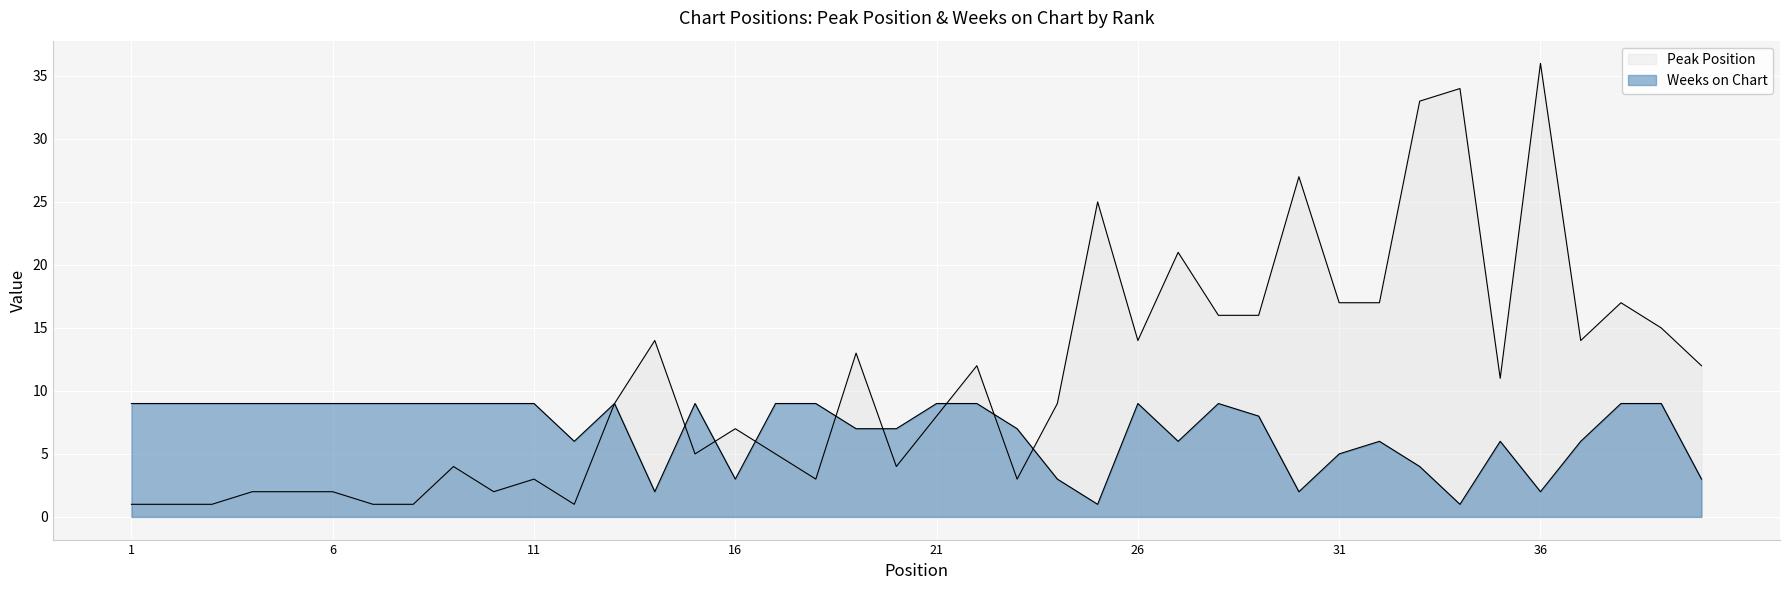

Reading left to right, list all the values displayed in this chart.

Peak Position: 1=1	2=1	3=1	4=2	5=2	6=2	7=1	8=1	9=4	10=2	11=3	12=1	13=9	14=14	15=5	16=7	17=5	18=3	19=13	20=4	21=8	22=12	23=3	24=9	25=25	26=14	27=21	28=16	29=16	30=27	31=17	32=17	33=33	34=34	35=11	36=36	37=14	38=17	39=15	40=12
Weeks on Chart: 1=9	2=9	3=9	4=9	5=9	6=9	7=9	8=9	9=9	10=9	11=9	12=6	13=9	14=2	15=9	16=3	17=9	18=9	19=7	20=7	21=9	22=9	23=7	24=3	25=1	26=9	27=6	28=9	29=8	30=2	31=5	32=6	33=4	34=1	35=6	36=2	37=6	38=9	39=9	40=3